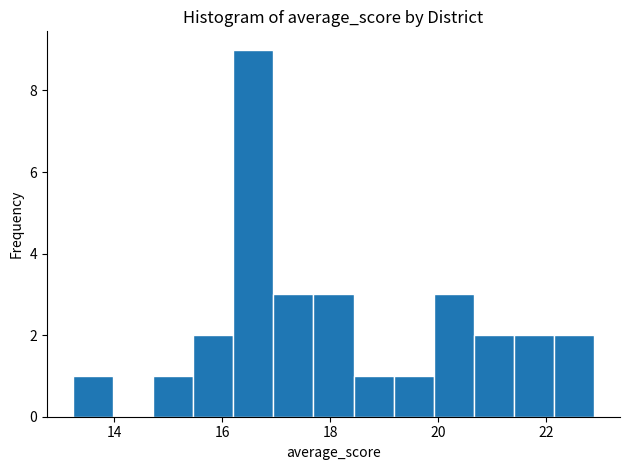

Around what value on the x-axis is the tallest bar? Give the approximate position of its centre, as read against the axis.

16.6